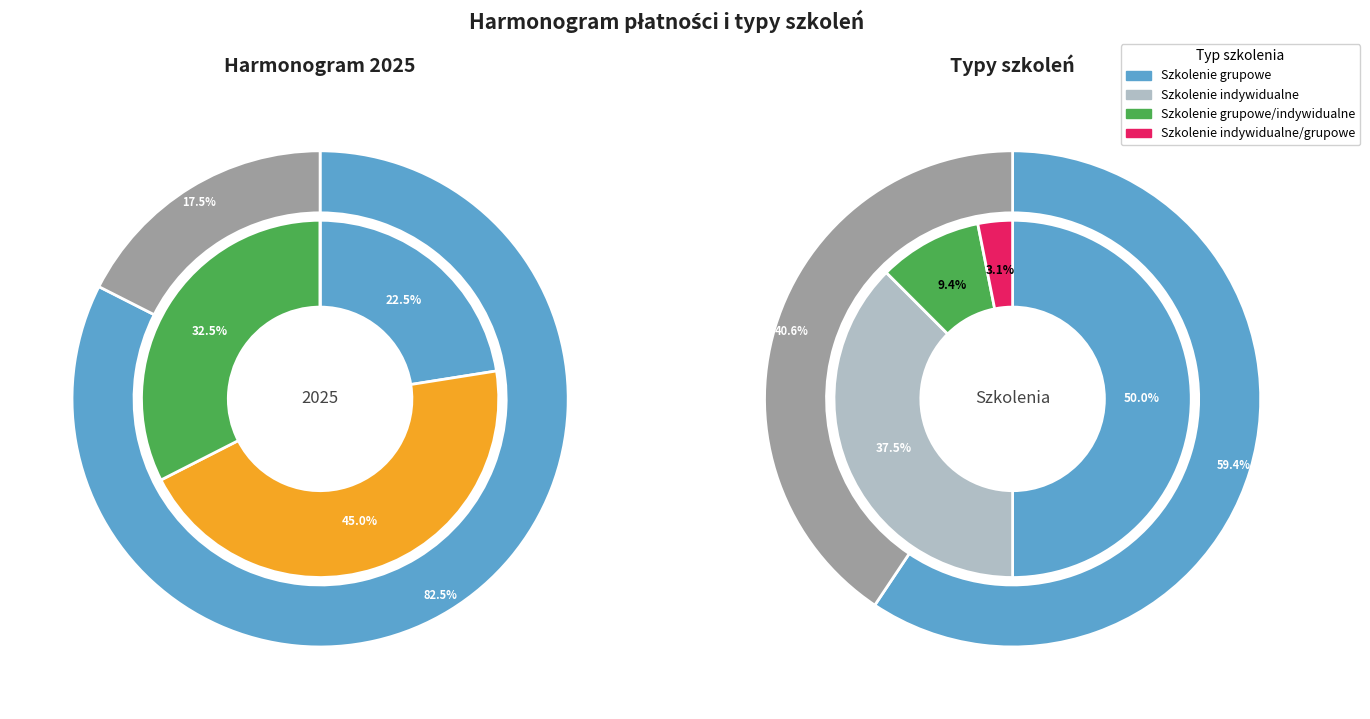

To the nearest percent, what portion does Szkolenie indywidualne/grupowe represent?

3%